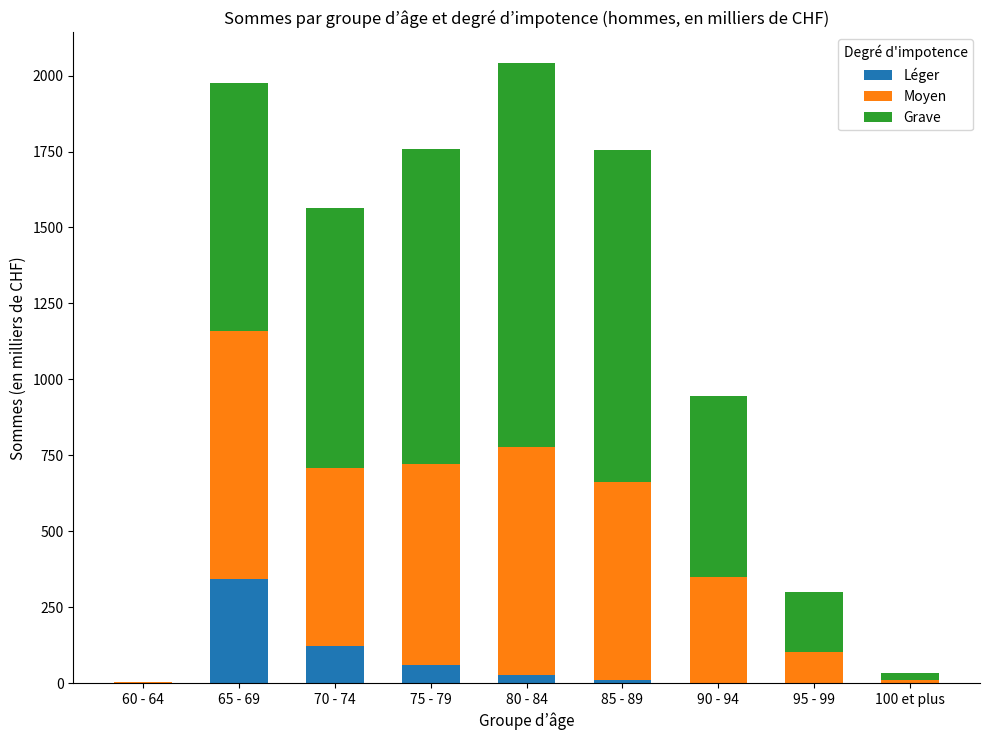

Are the bars grouped side by side (vs. stacked)?

No